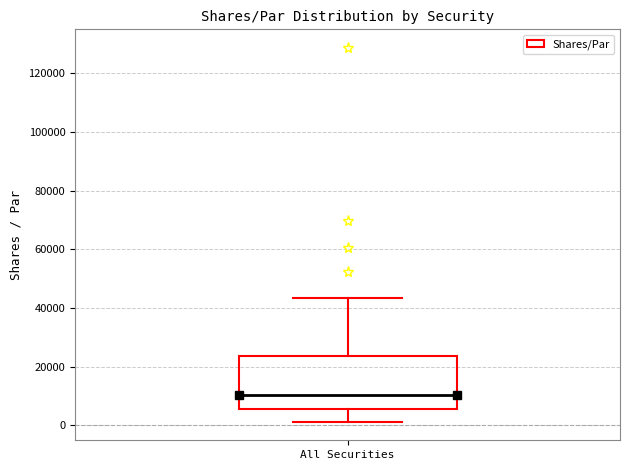

Where does the upper whisker of the box for All Securities end on the y-axis? The values are not printed on the chart, so give them approximately, as read against the axis.

44000